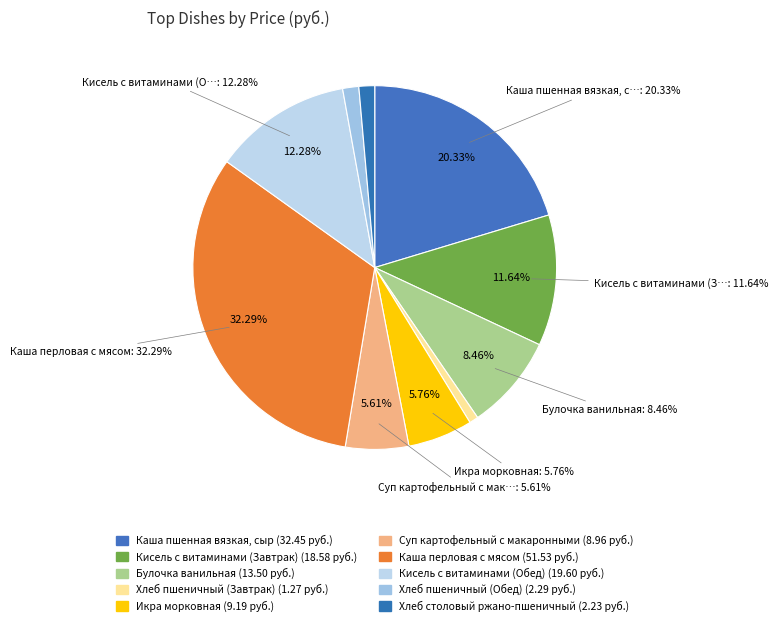

The Кисель с витаминами (Завтрак) slice represents 12% of the pie. True or false?

True